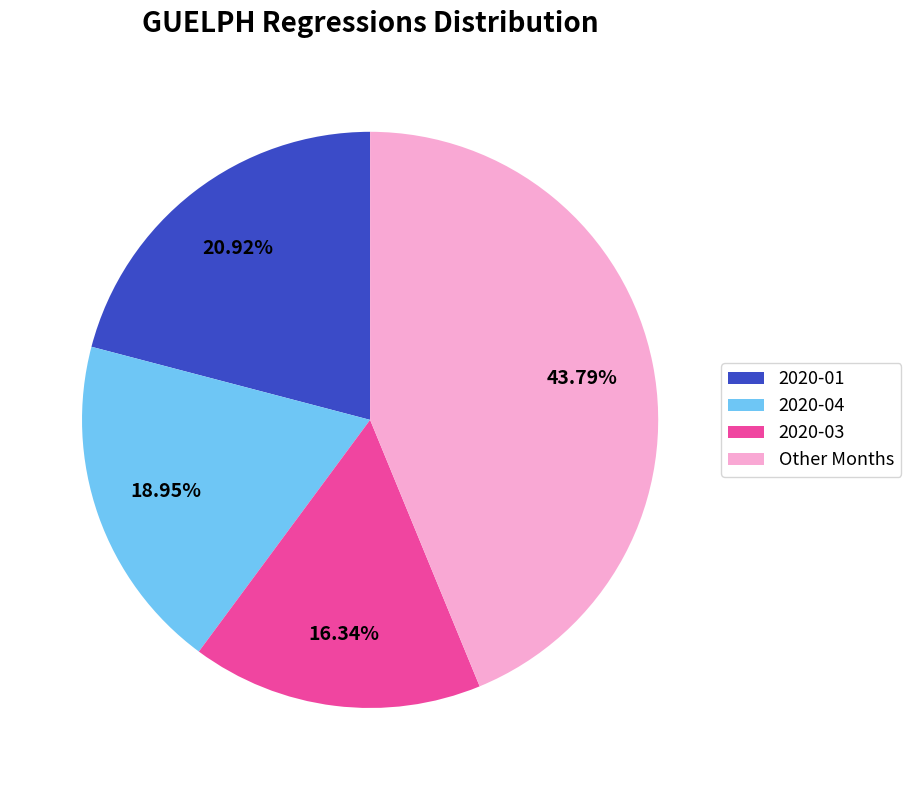

Is there any slice that represents more than half of the pie?

No